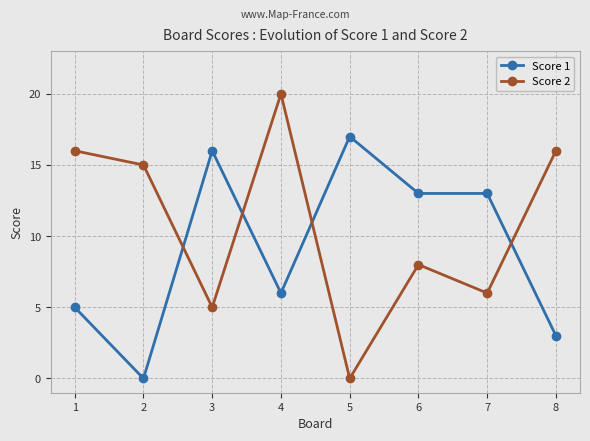

The value of Score 2 at 8 is 16. True or false?

True